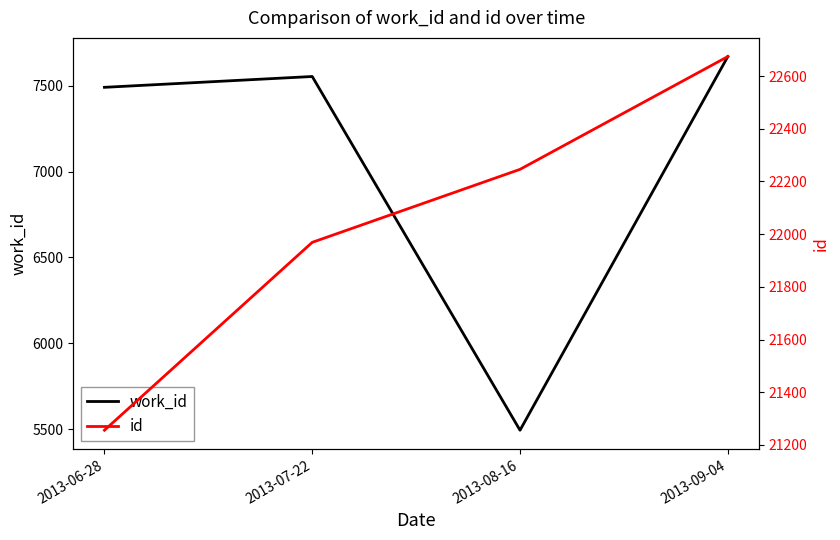

Is it true that work_id equals 3413 at 2013-09-04?

False